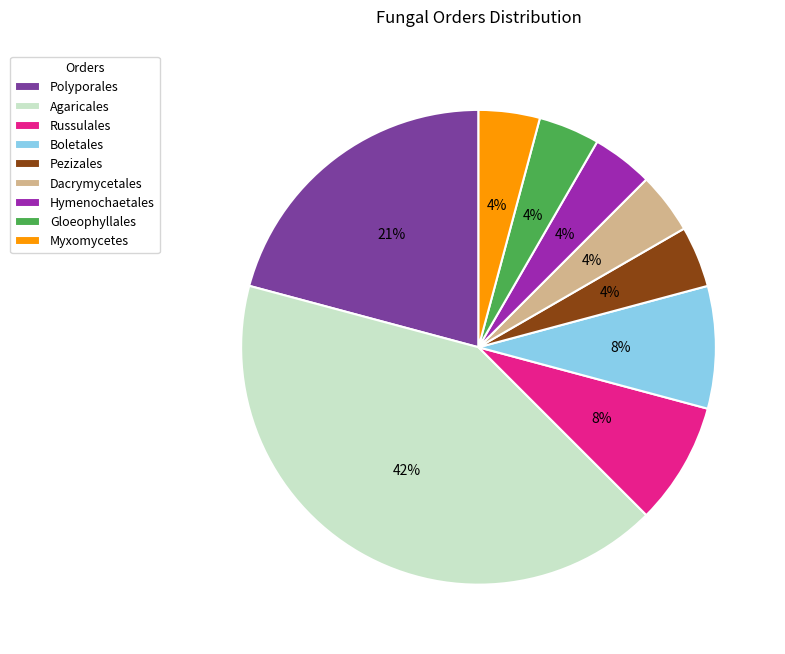

Is it true that Russulales is 16% of the pie?

False